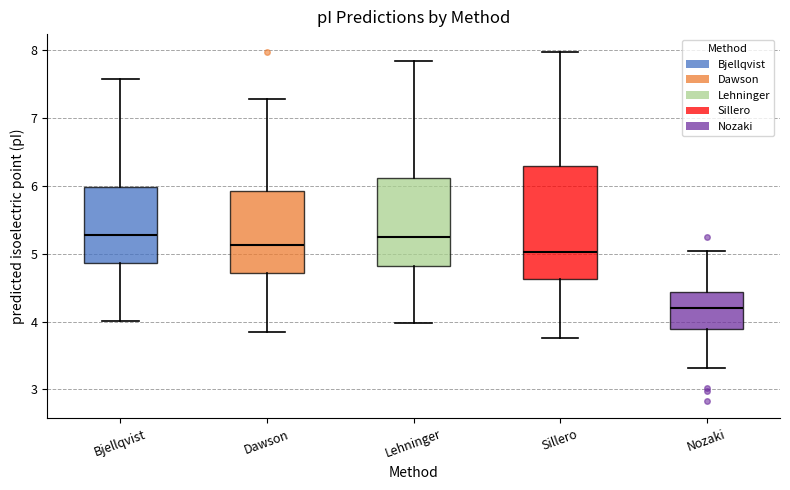

Comparing the boxes themselves (not the whiskers), which one is the tallest?

Sillero